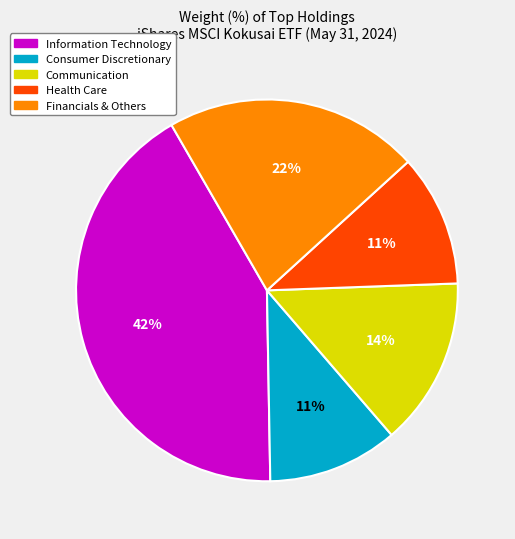

Is there any slice that represents more than half of the pie?

No